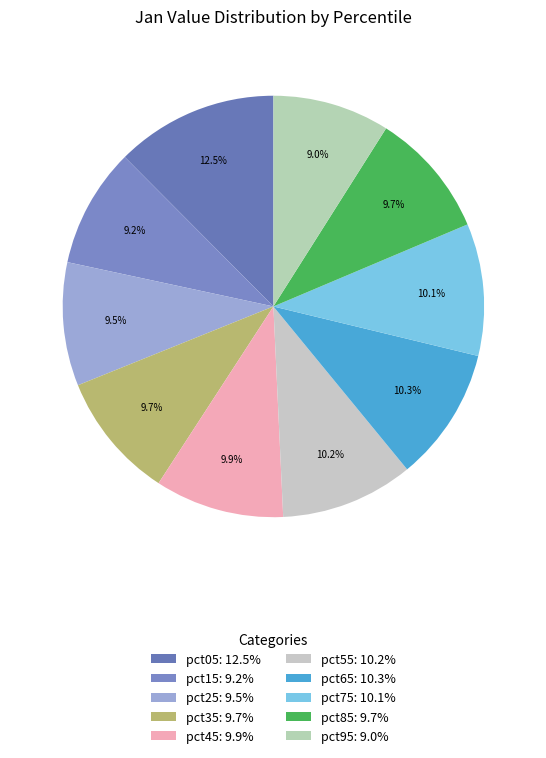

To the nearest percent, what is the combined percentage of pct85 and pct75?

20%